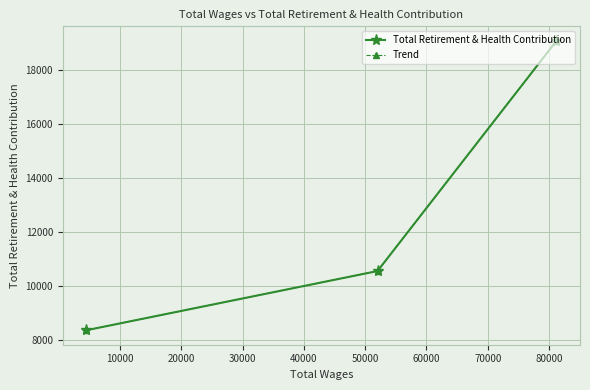

What is the maximum value shown in the chart?

19091